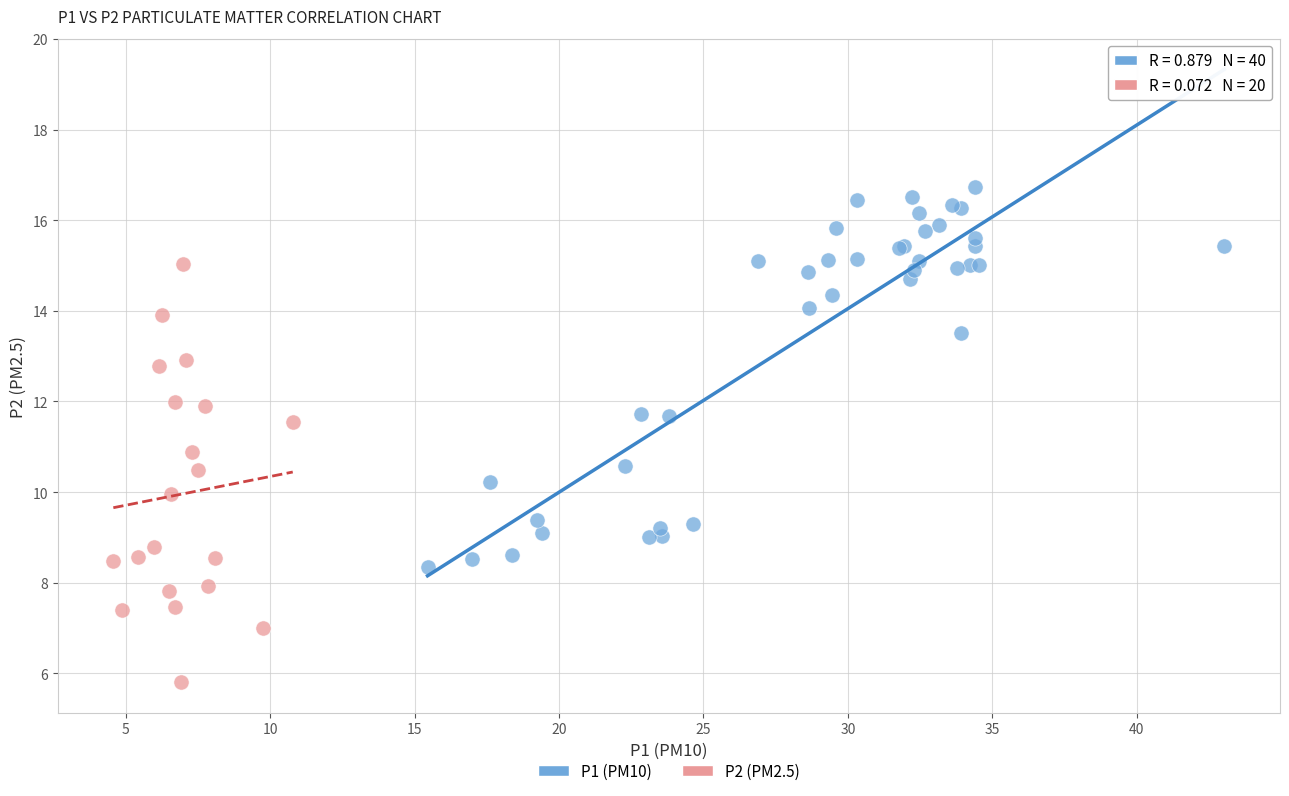

Which series has the largest Y range (max minus min)?

P2 (PM2.5)